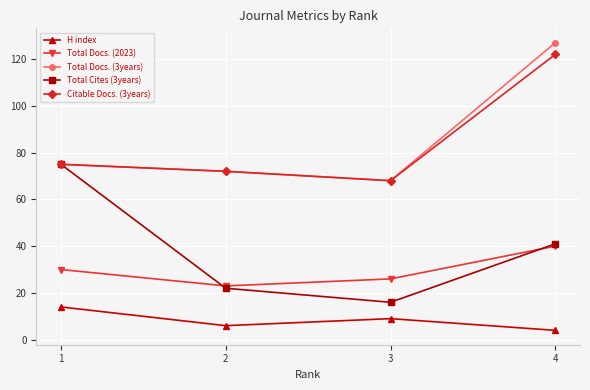

What is the highest value of the Total Docs. (3years) series?

127